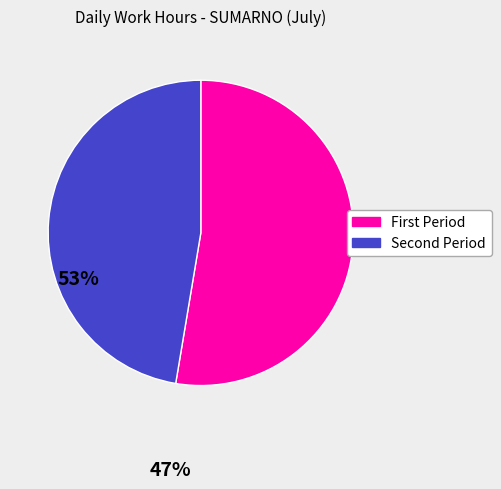

Is there a majority slice in this chart?

Yes